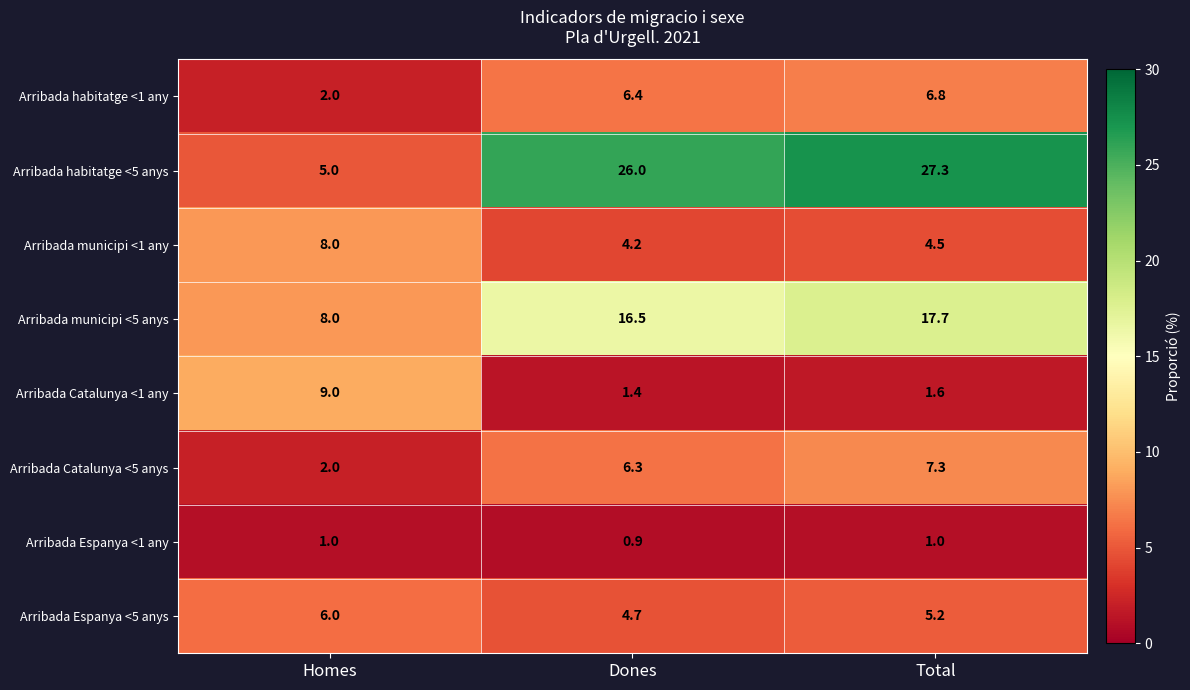

How many series are shown in this chart?

8